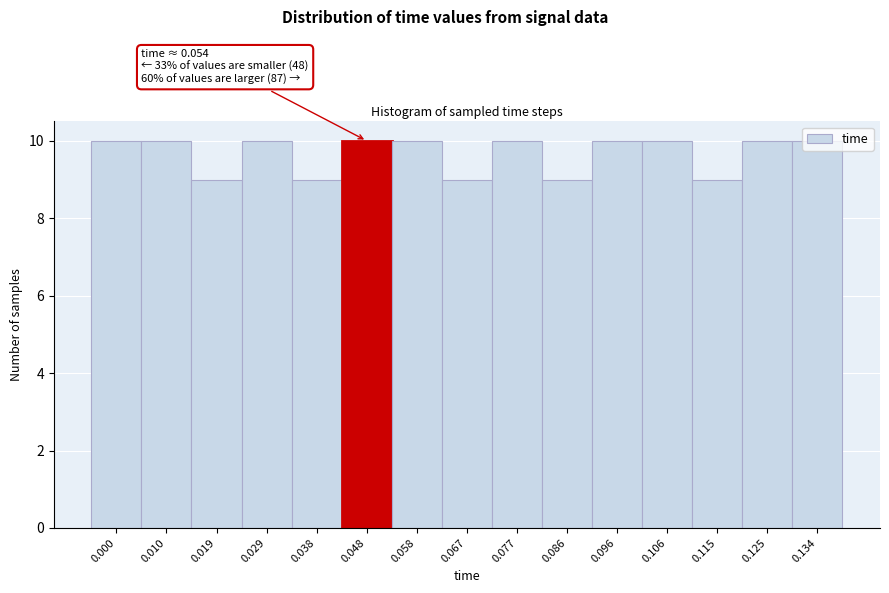

What is the average value?

10